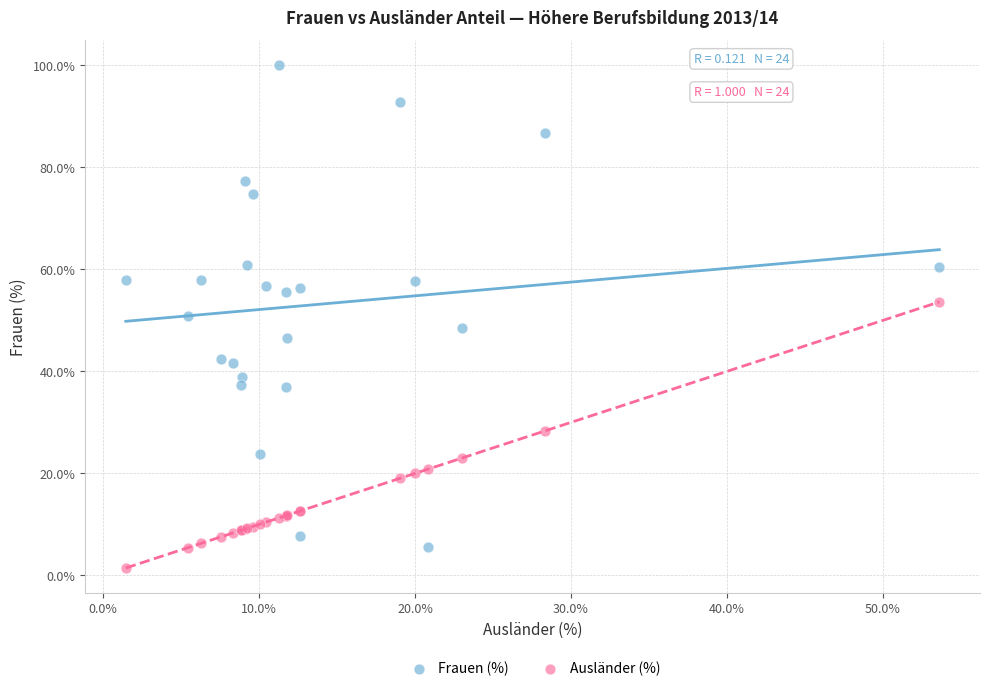

What is the X range (max minus min) for the scatter plot?

52.2